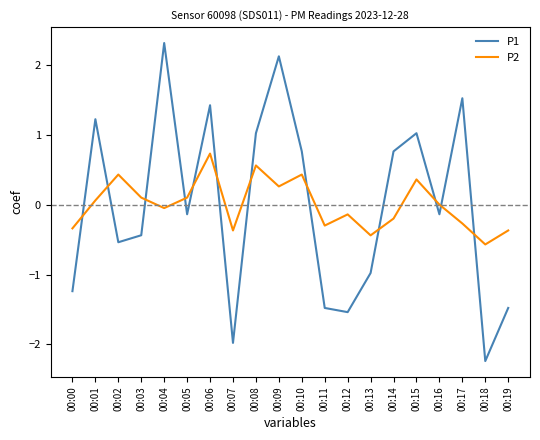

At how many categories does at least one series exceed 1?

7